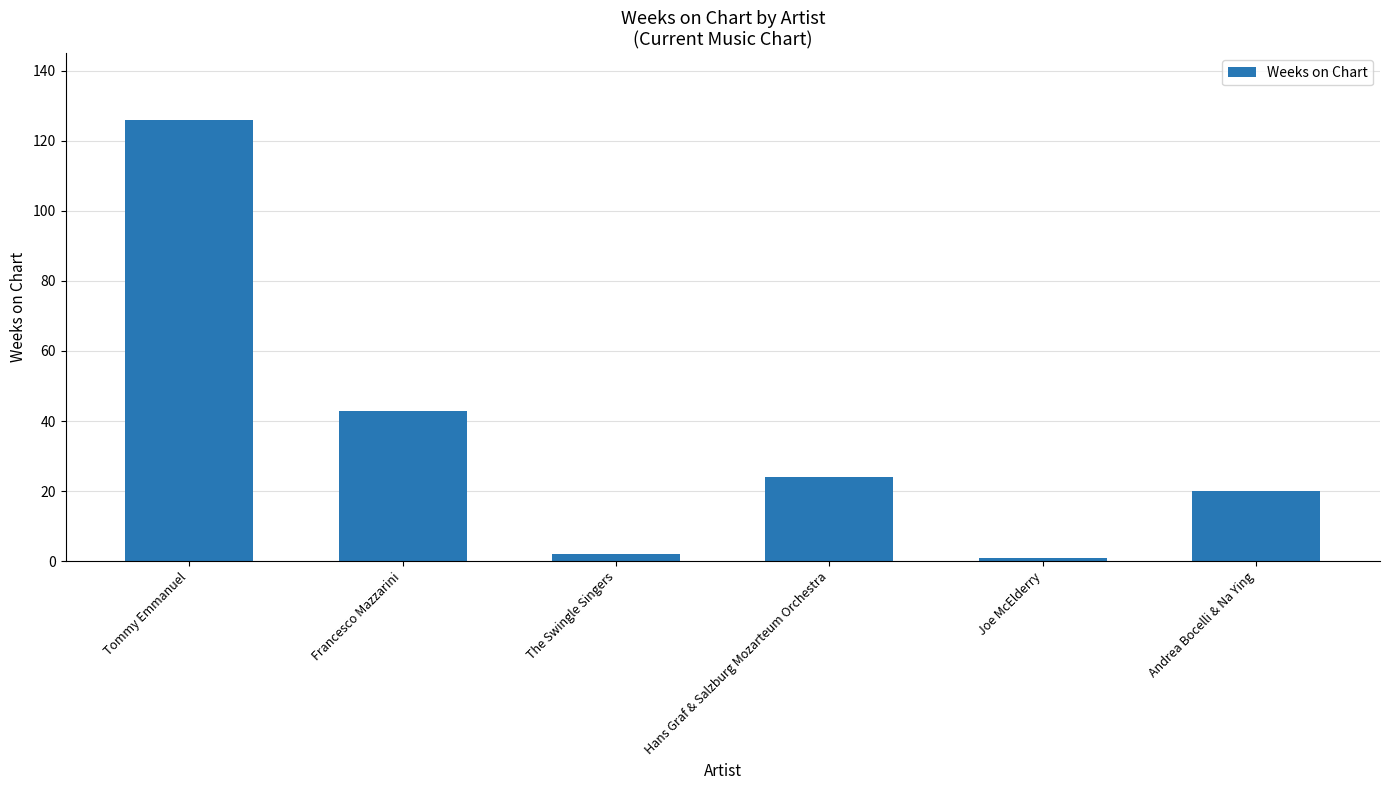

What is the label of the 1st bar from the right?

Andrea Bocelli & Na Ying